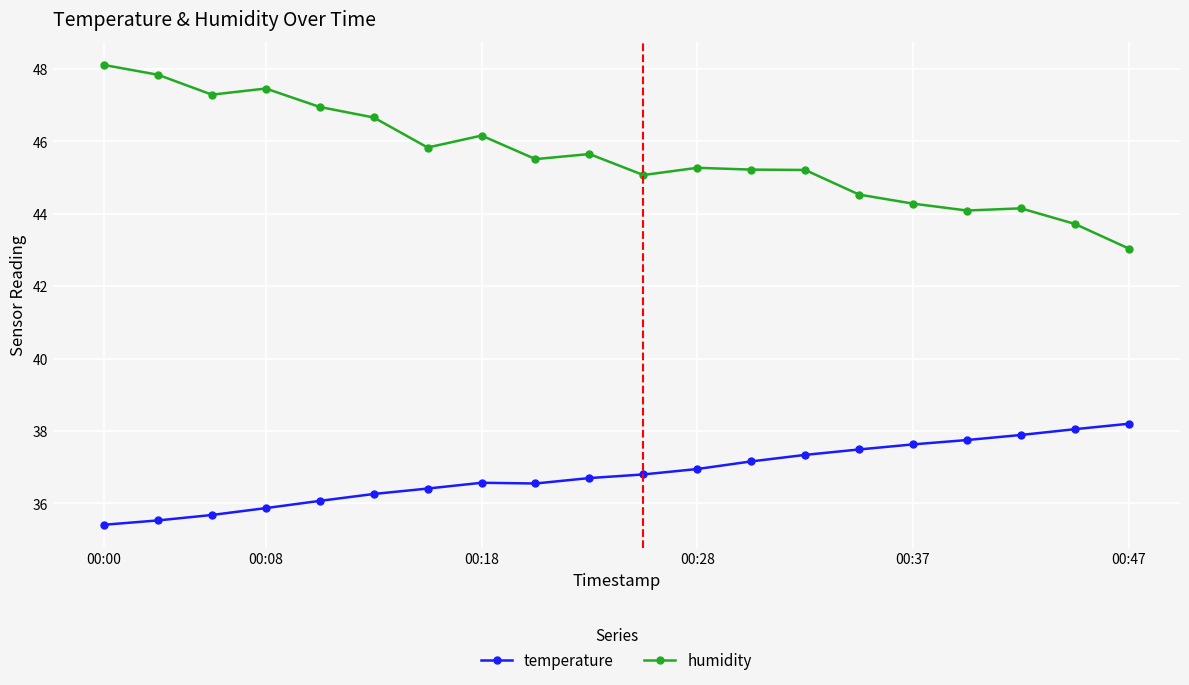

Which series has the largest range (max minus min)?

humidity